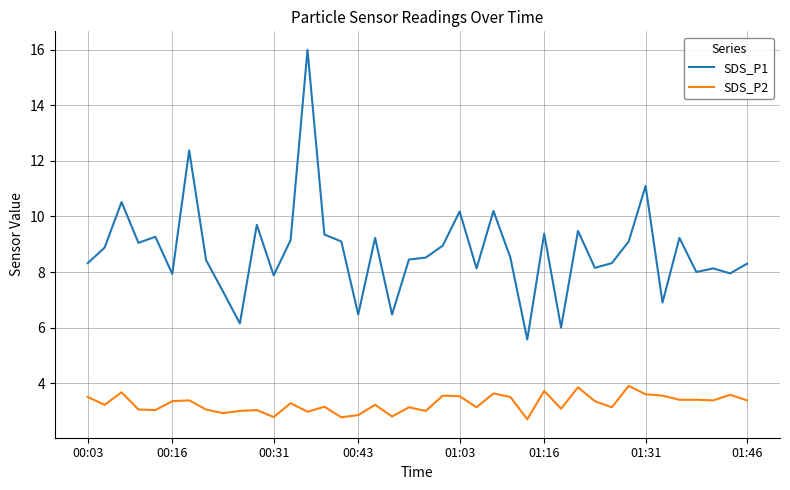

True or false: SDS_P2 and SDS_P1 cross at least once.

False